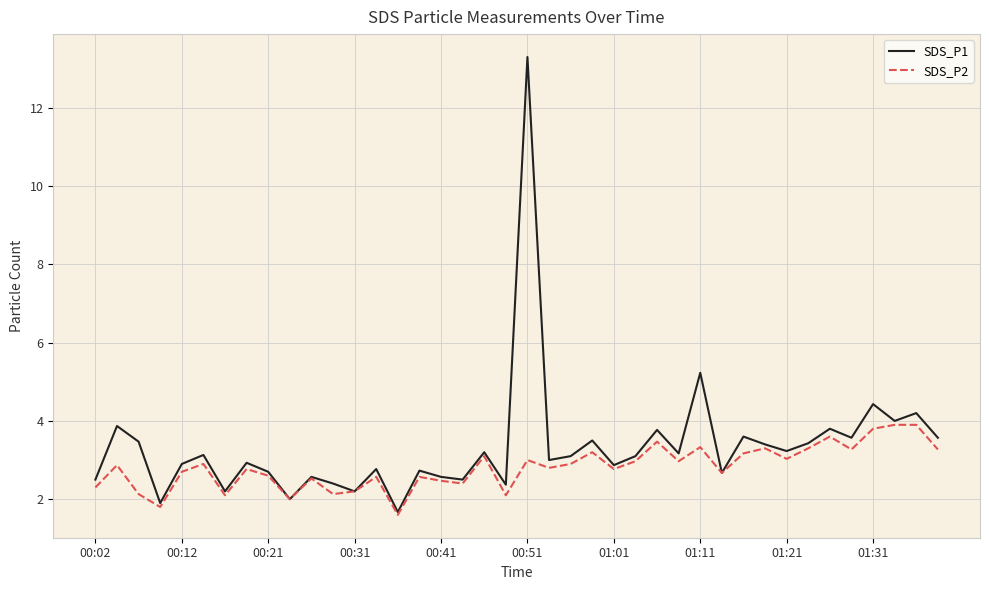

What is the maximum value for SDS_P2?

3.9